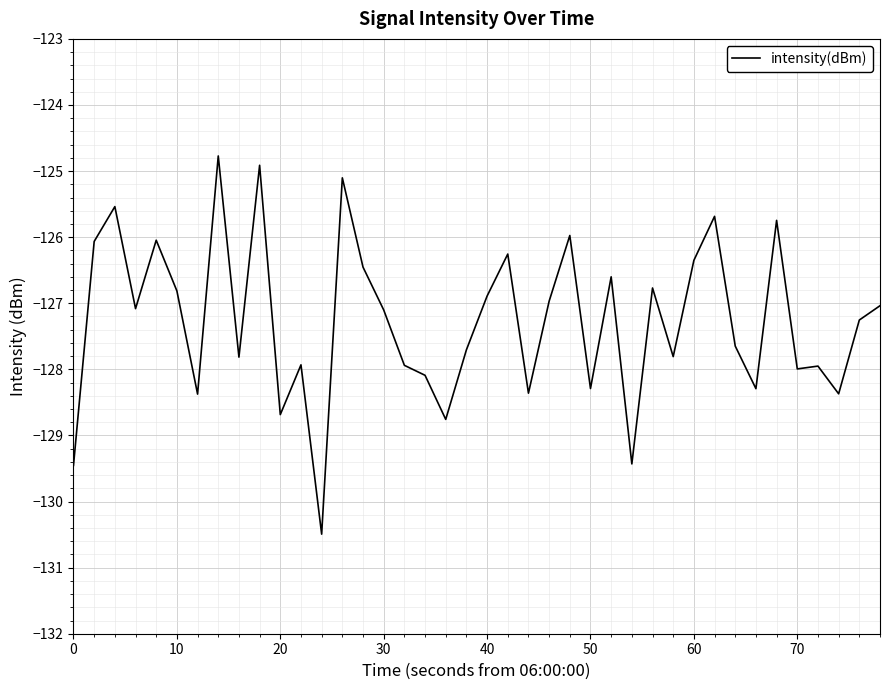

Reading left to right, extract all data points from this chart.

-129.5	-126.1	-125.5	-127.1	-126.0	-126.8	-128.4	-124.8	-127.8	-124.9	-128.7	-127.9	-130.5	-125.1	-126.5	-127.1	-127.9	-128.1	-128.8	-127.7	-126.9	-126.3	-128.4	-127.0	-126.0	-128.3	-126.6	-129.4	-126.8	-127.8	-126.4	-125.7	-127.6	-128.3	-125.7	-128.0	-128.0	-128.4	-127.3	-127.0